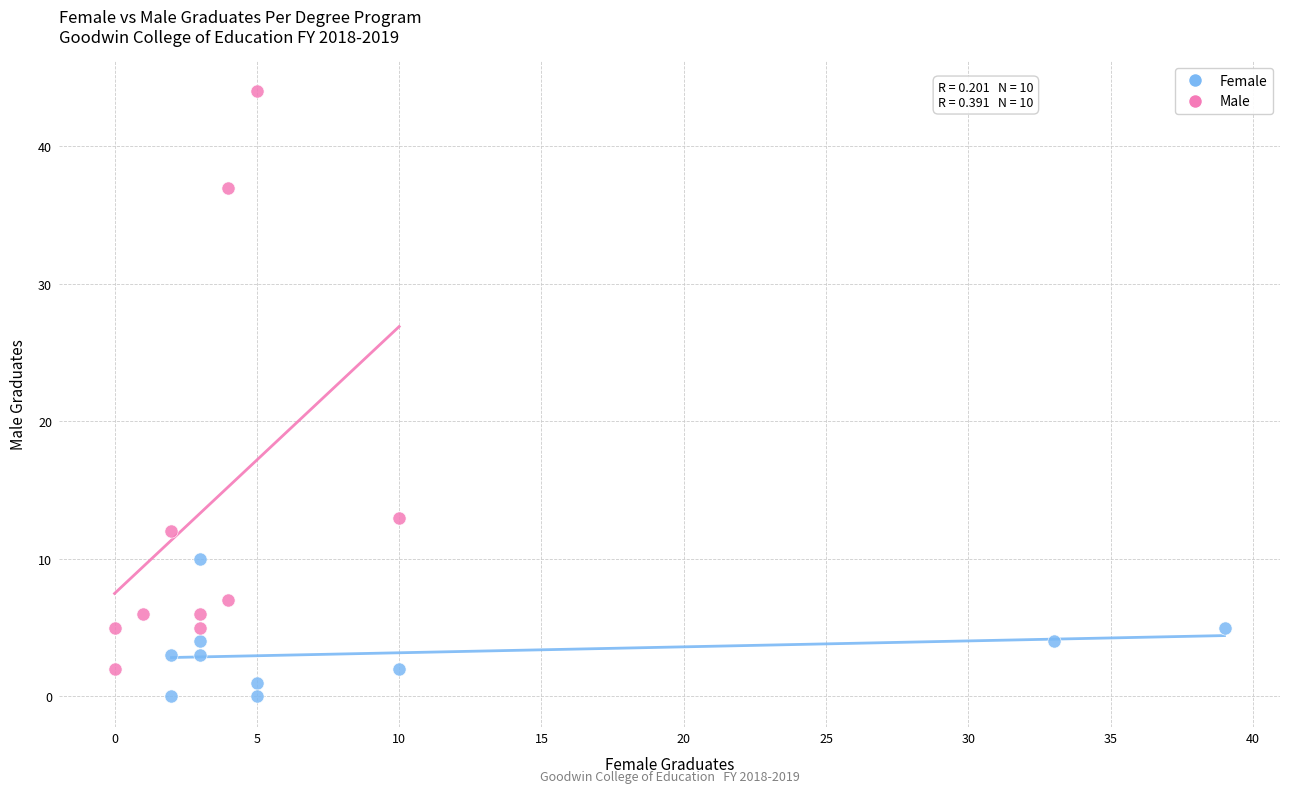

Which series contains the lowest Y value?

Female